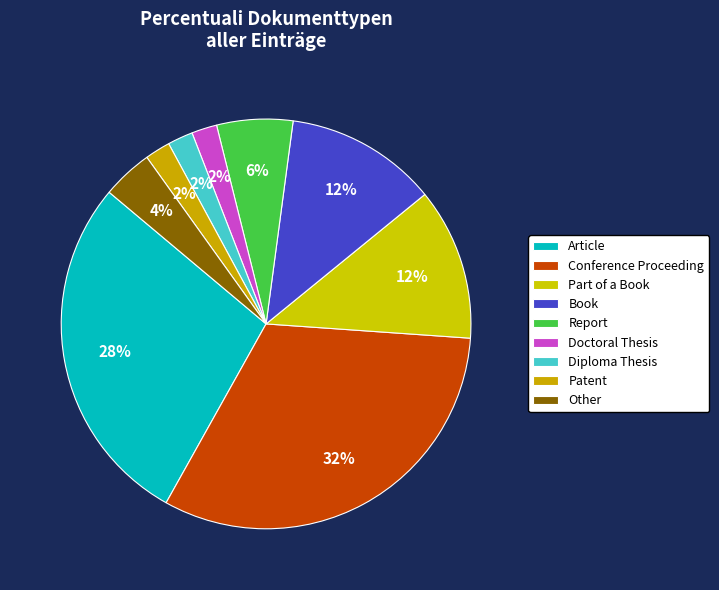

What is the smallest slice in the pie chart?

Doctoral Thesis